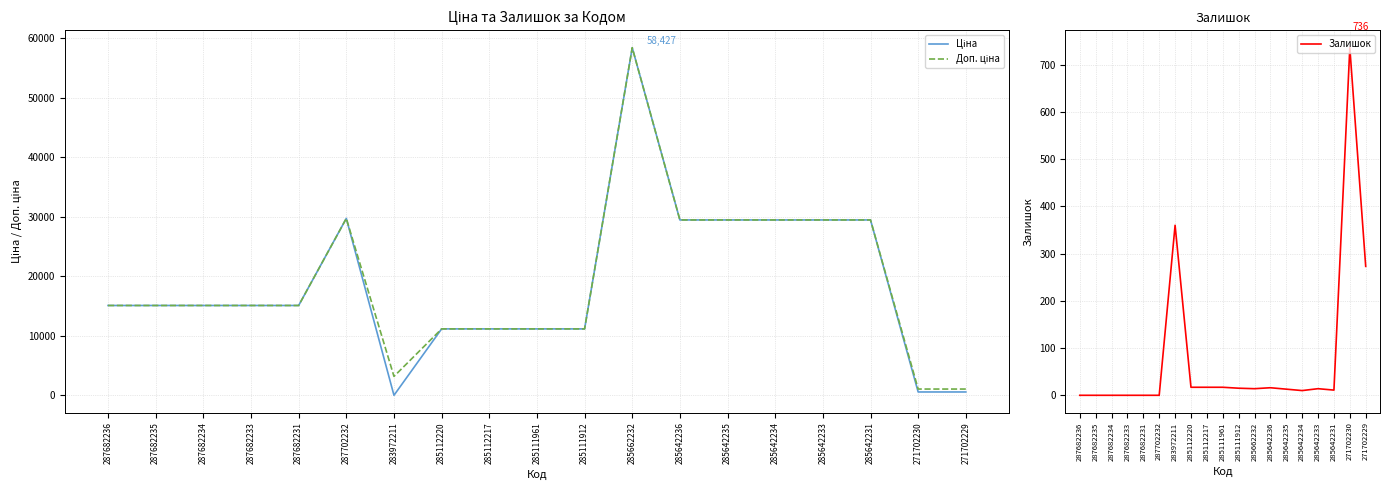

What is the approximate value of Залишок at 271702229?

273